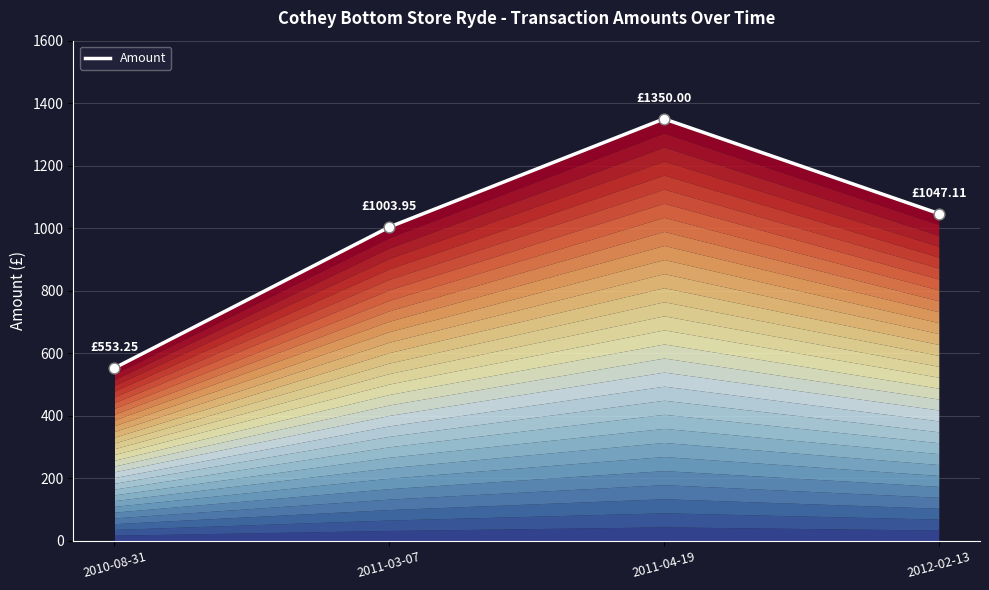

Between 2012-02-13 and 2011-04-19, which is larger?

2011-04-19